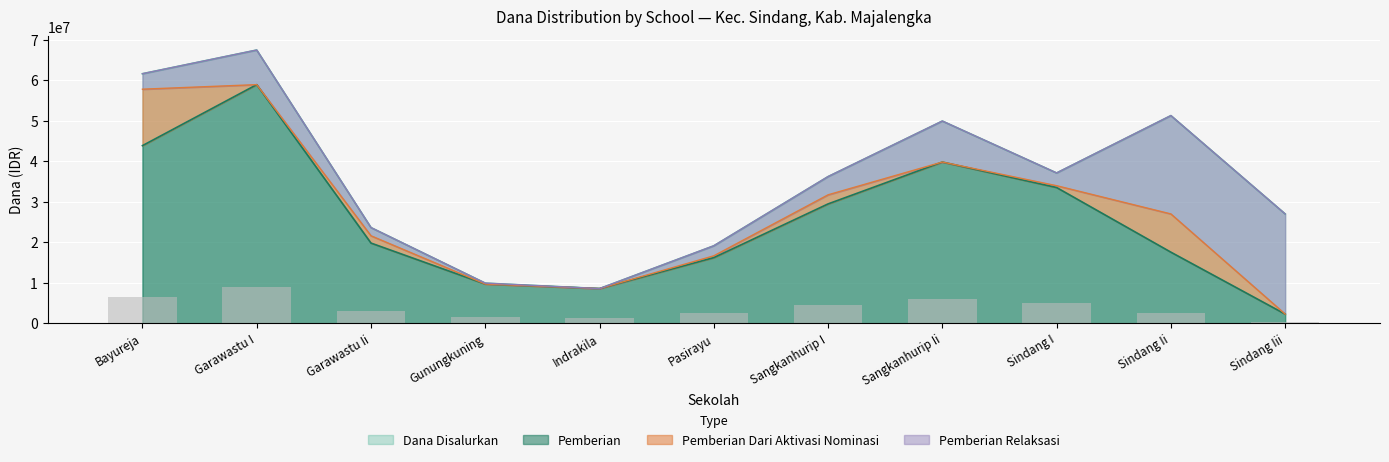

Is the value of Dana Disalurkan at Indrakila greater than the value of Pemberian at Sindang Iii?

Yes